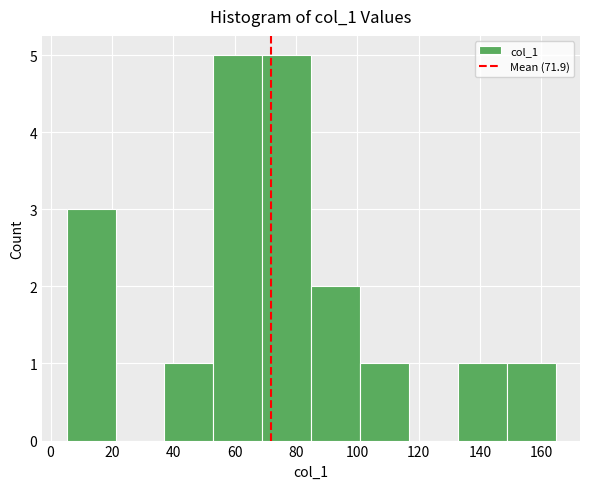

Reading left to right, transcribe this chart: for each bar, give the range it covers on the x-axis and its height. Neither the bar edges nor the heights are printed on the chart, so give them approximately, as read against the axes.

6 to 22: 3
22 to 38: 0
38 to 54: 1
54 to 68: 5
68 to 84: 5
84 to 100: 2
100 to 116: 1
116 to 132: 0
132 to 148: 1
148 to 164: 1